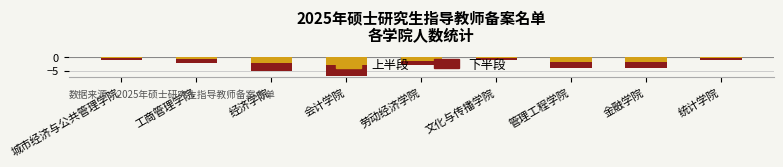

What is the label of the 1st bar from the right?

统计学院